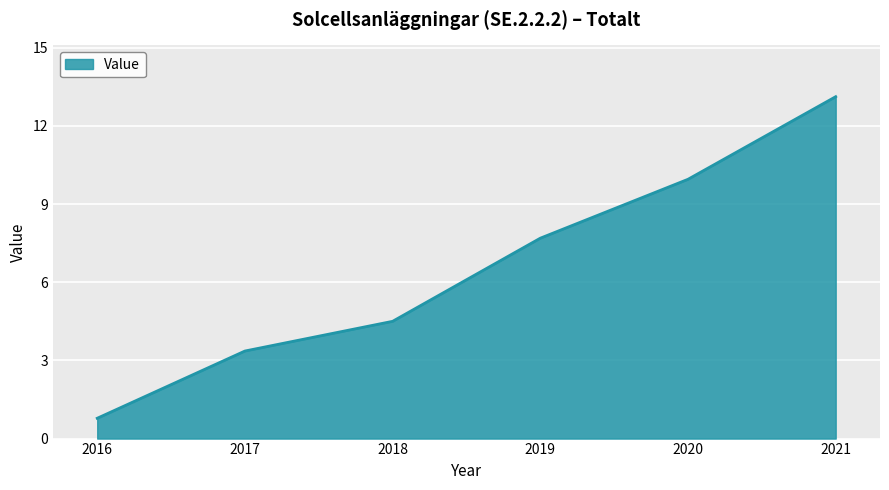

How many series are shown in this chart?

1